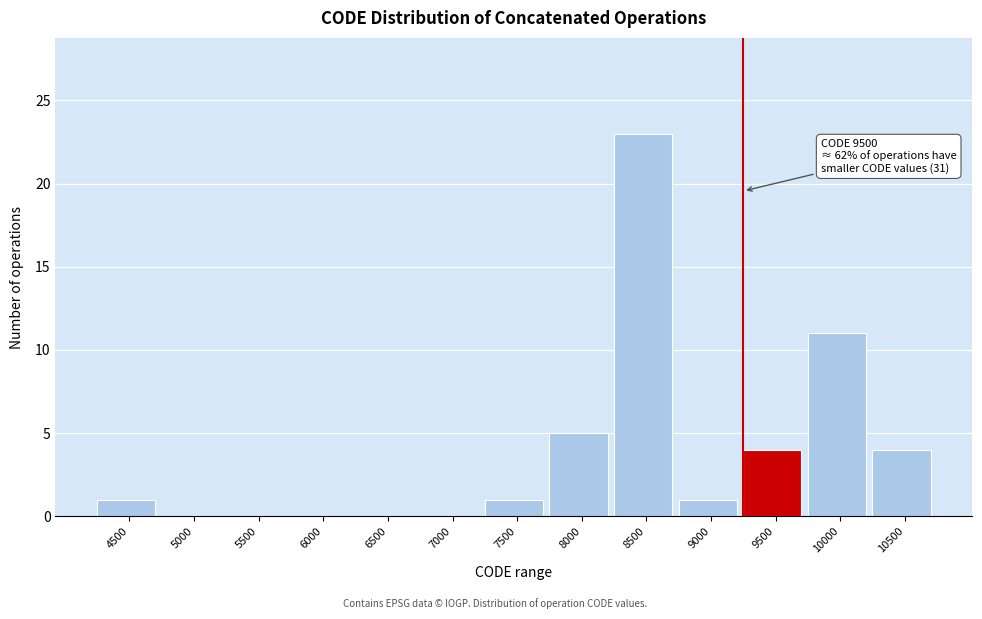

Reading left to right, what are all the values shown in this chart?

4500=1	5000=0	5500=0	6000=0	6500=0	7000=0	7500=1	8000=5	8500=23	9000=1	9500=4	10000=11	10500=4